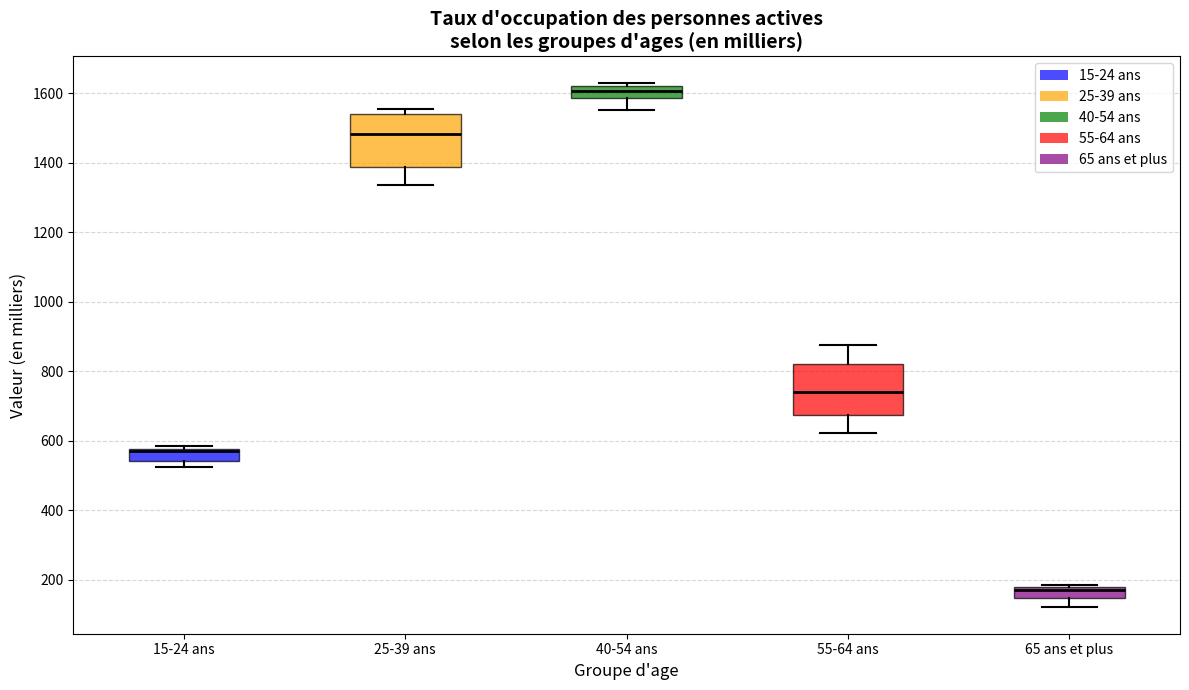

Reading left to right, read every box against the y-axis: the position of its median line, the range the box covers, and the ends of its whiskers. The values are not printed on the chart, so give them approximately, as read against the axis.

15-24 ans: median 580 (drawn on the box's upper edge), box 540 to 580, whiskers 520 to 580 (just above the box's upper edge)
25-39 ans: median 1480, box 1380 to 1540, whiskers 1340 to 1560
40-54 ans: median 1600, box 1580 to 1620, whiskers 1560 to 1620 (just above the box's upper edge)
55-64 ans: median 740, box 680 to 820, whiskers 620 to 880
65 ans et plus: median 180 (just below the box's upper edge), box 140 to 180, whiskers 120 to 180 (just above the box's upper edge)